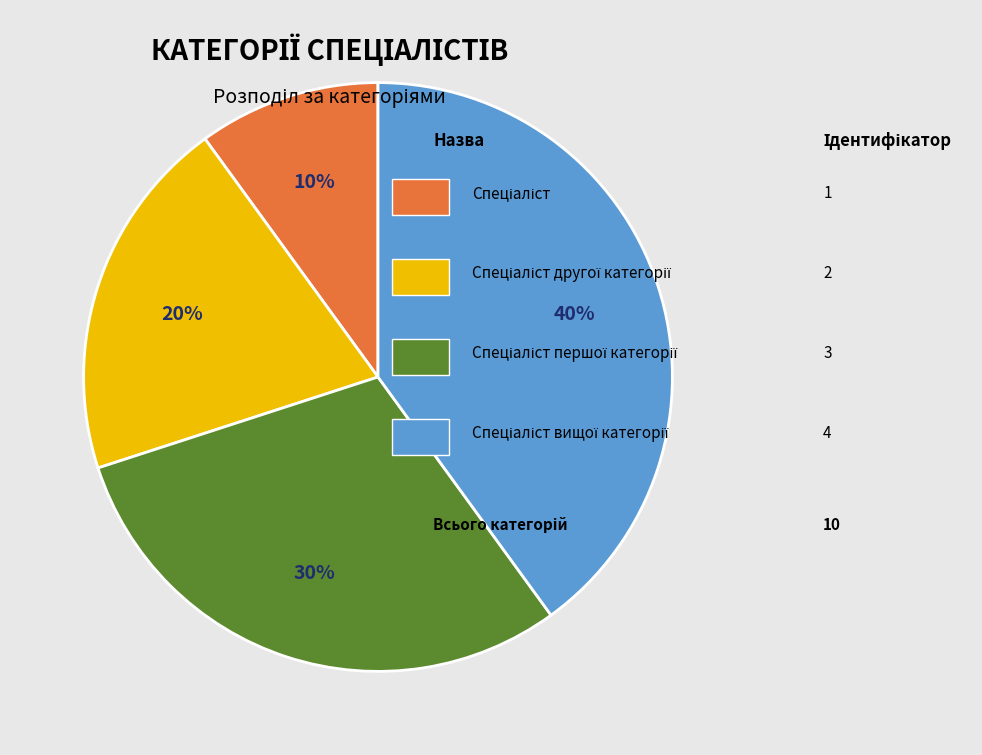

How many segments does this pie chart have?

4